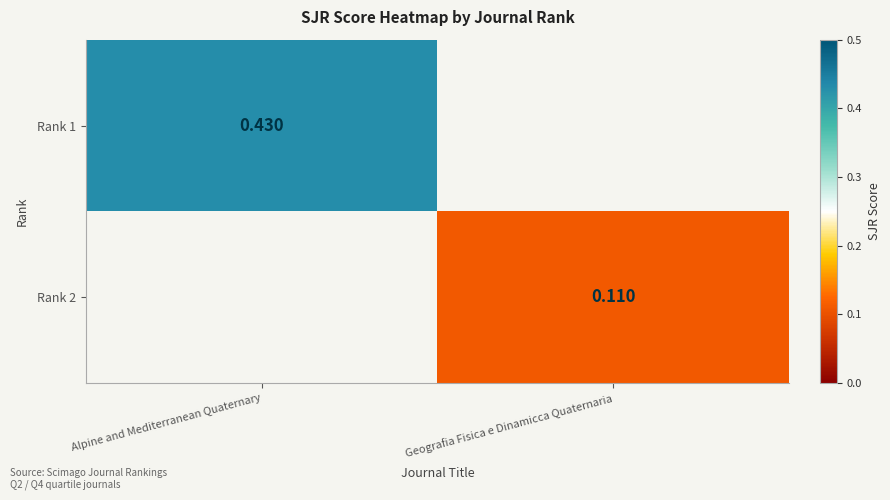

Which series has the largest range (max minus min)?

Rank 1